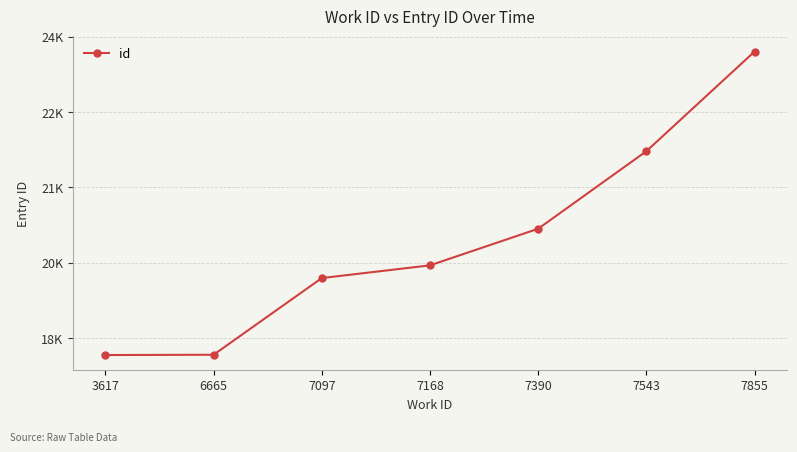

Is this an area chart (filled region under the line)?

No